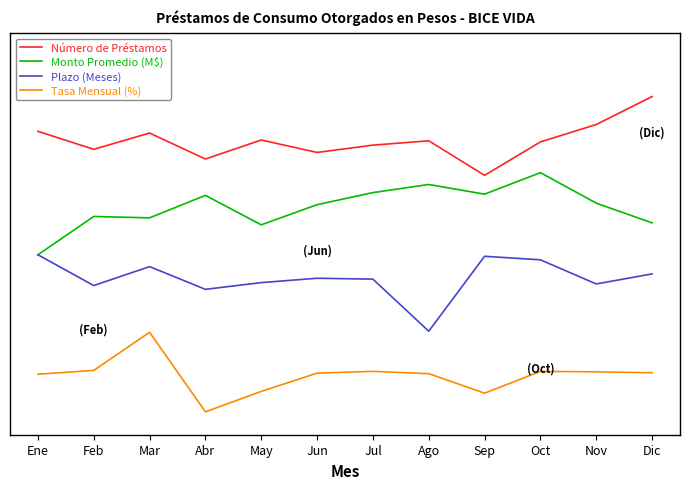

Between Dic and Feb, which is larger?

Dic